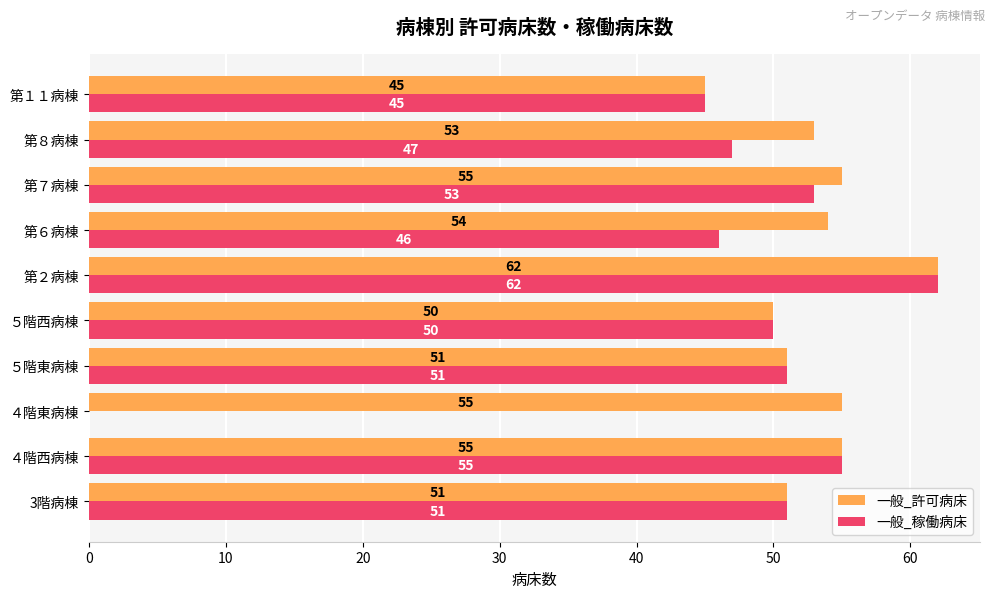

What is the maximum value for 一般_稼働病床?

62